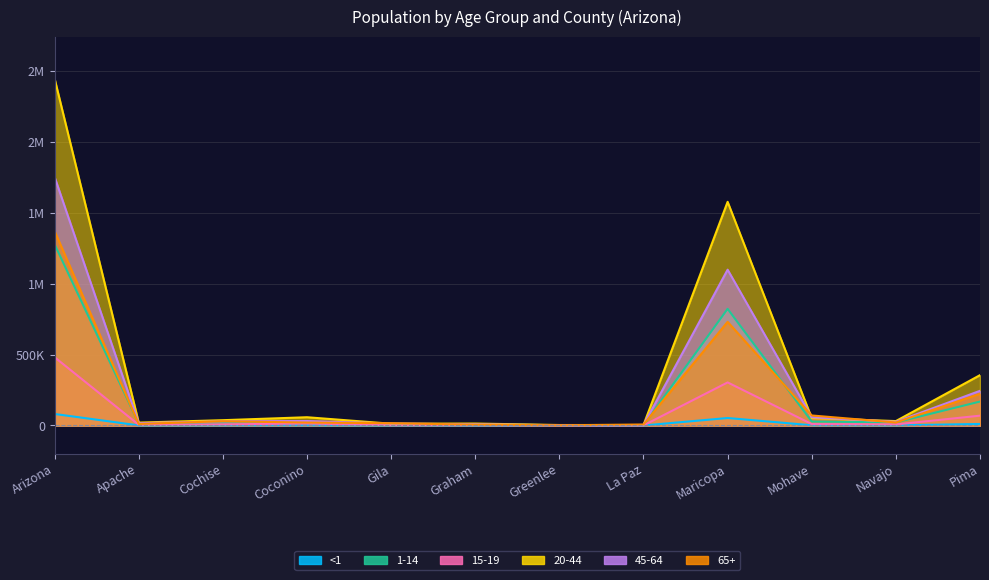

What is the difference between the second highest and second lowest values in the <1 series?

52653